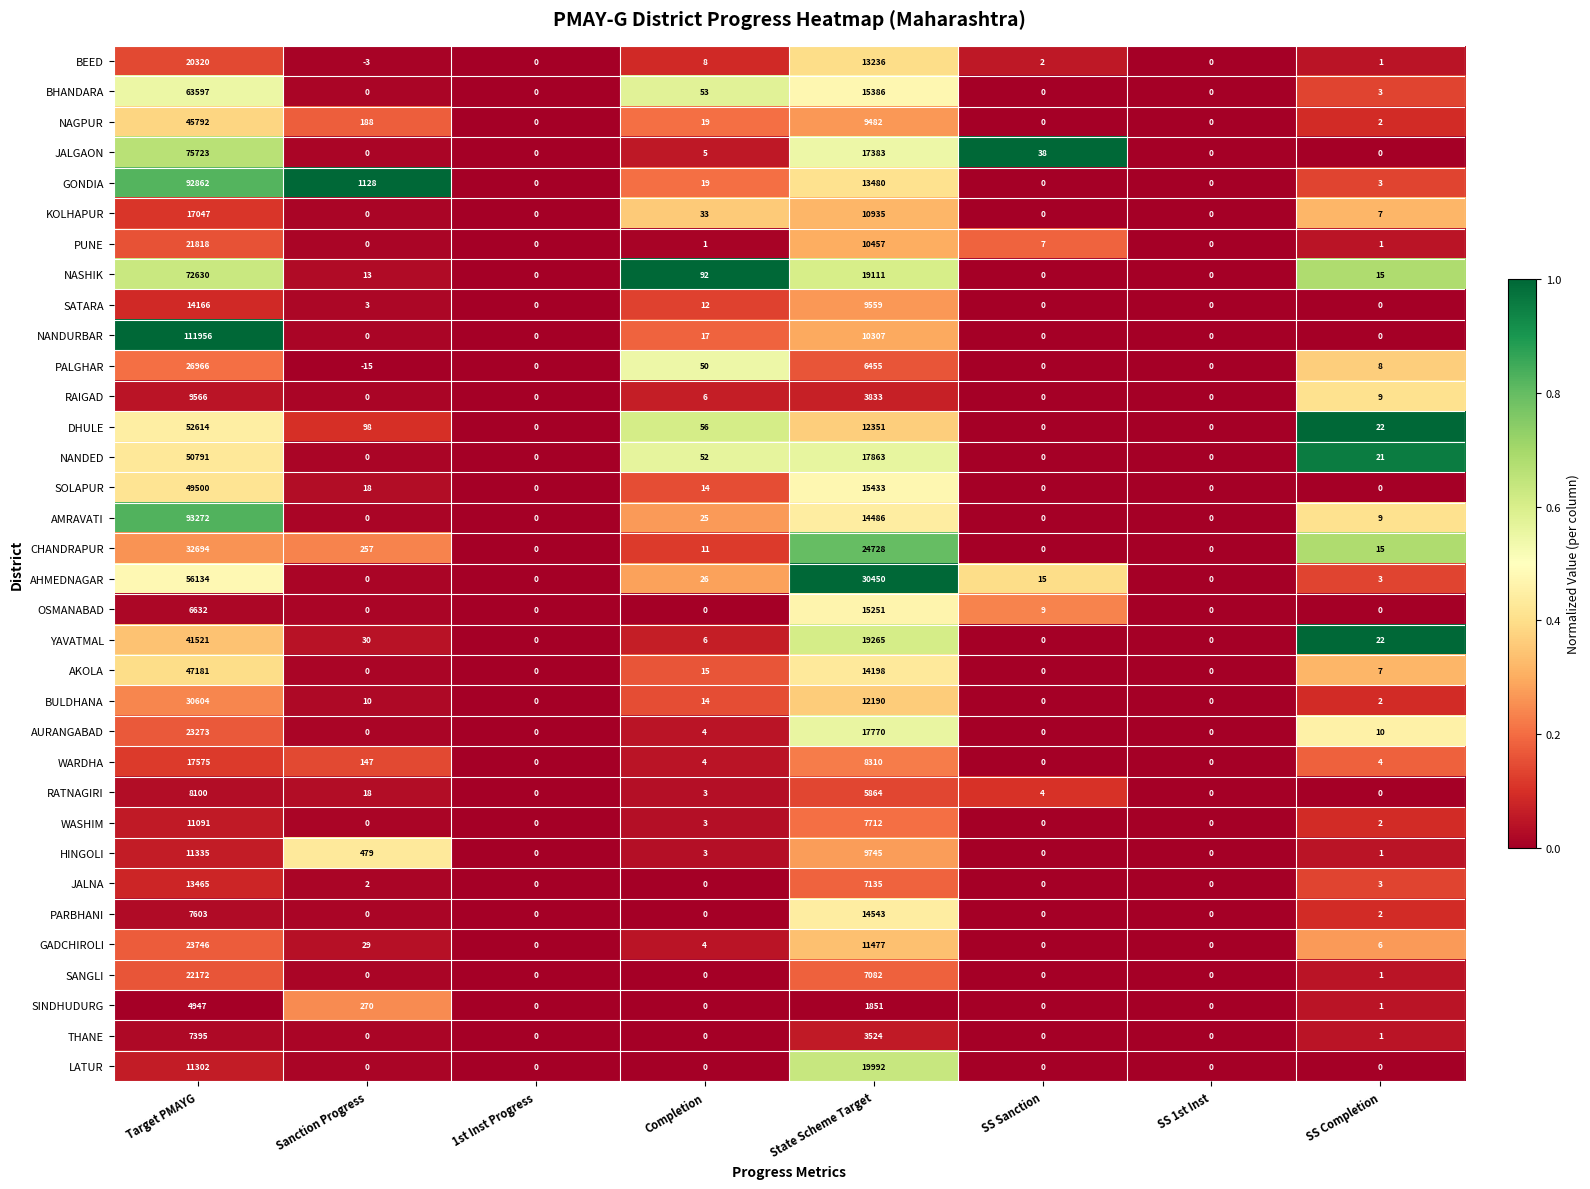

Which label corresponds to the largest value in the chart?

Target PMAYG